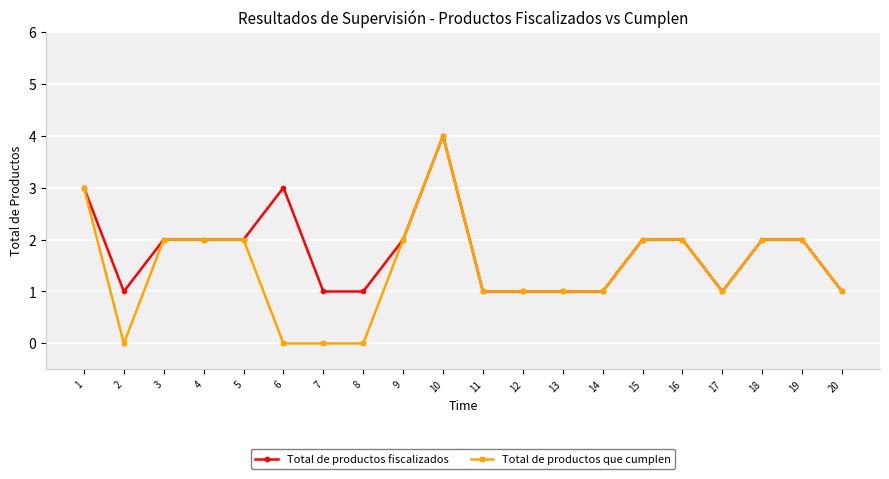

At which category is the sum across all series the highest?

10